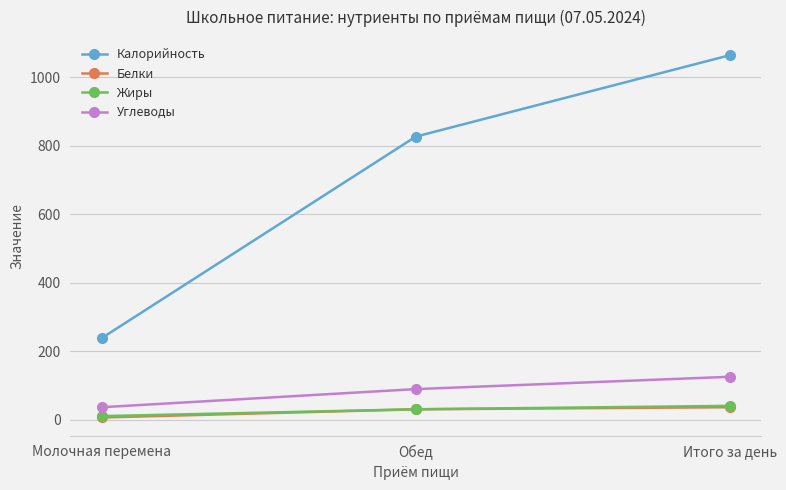

The value of Калорийность at Молочная перемена is 238. True or false?

True